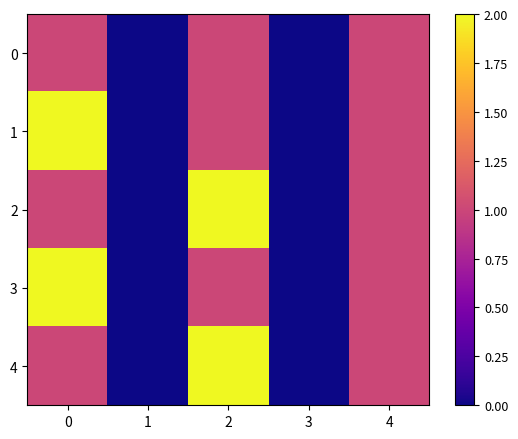

Rank the series at 2 from highest to lowest value.

2, 4, 0, 1, 3